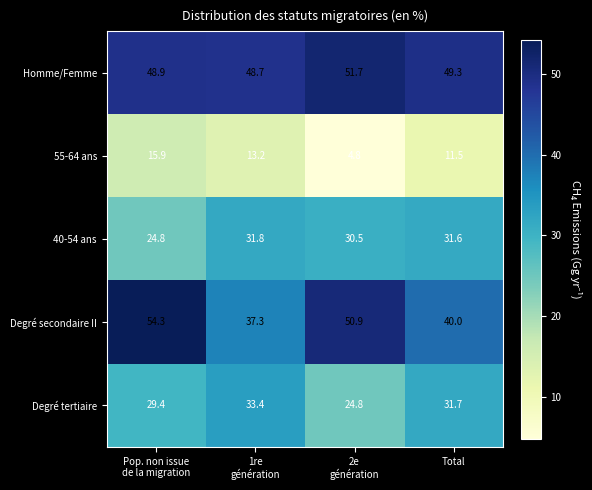

At which label is Degré secondaire II closest to 45?

Total